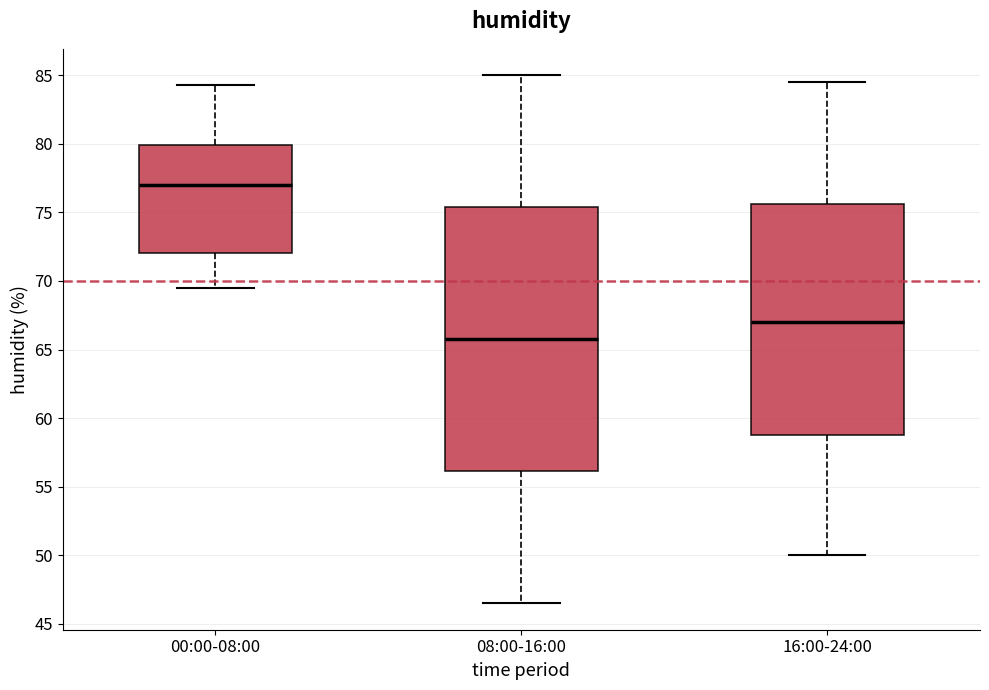

Which box's median line is the lowest?

08:00-16:00